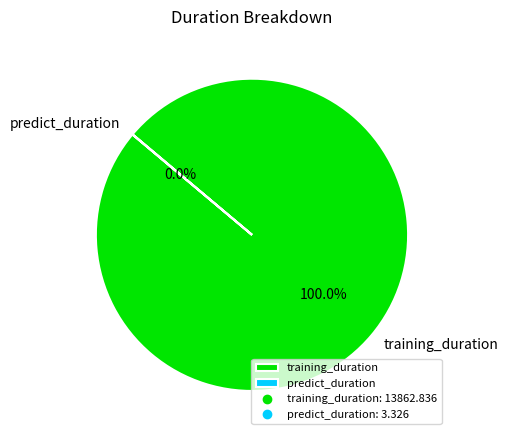

Which category has the biggest portion of the pie?

training_duration